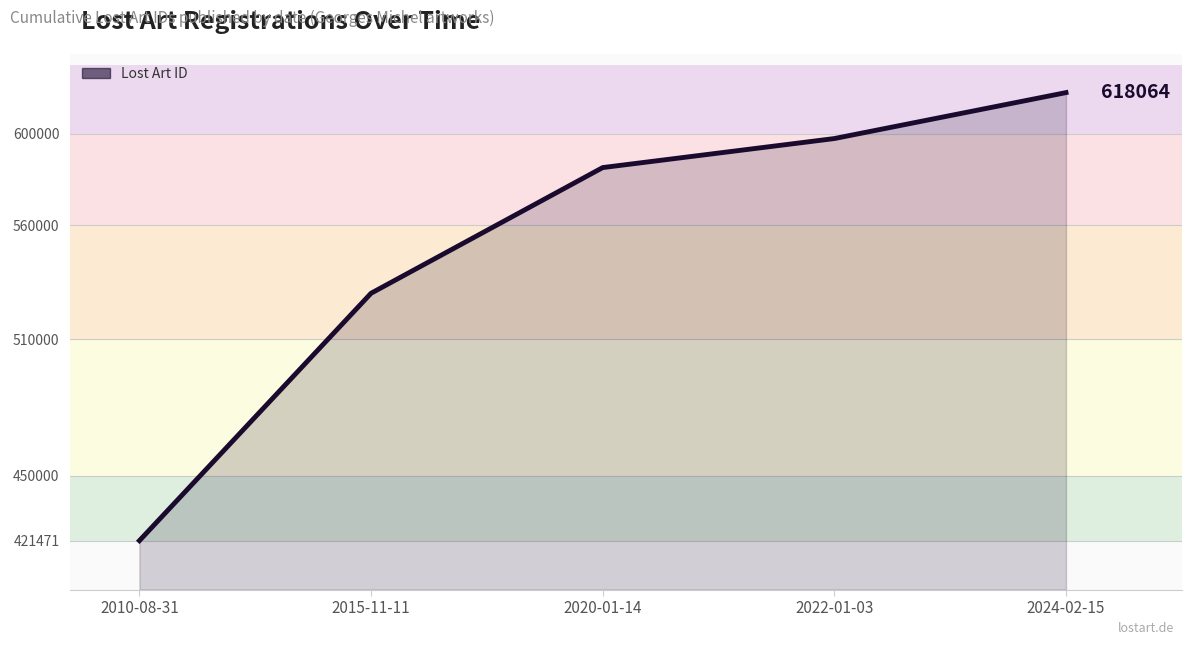

List the labels in order of value, largest first.

2024-02-15, 2022-01-03, 2020-01-14, 2015-11-11, 2010-08-31